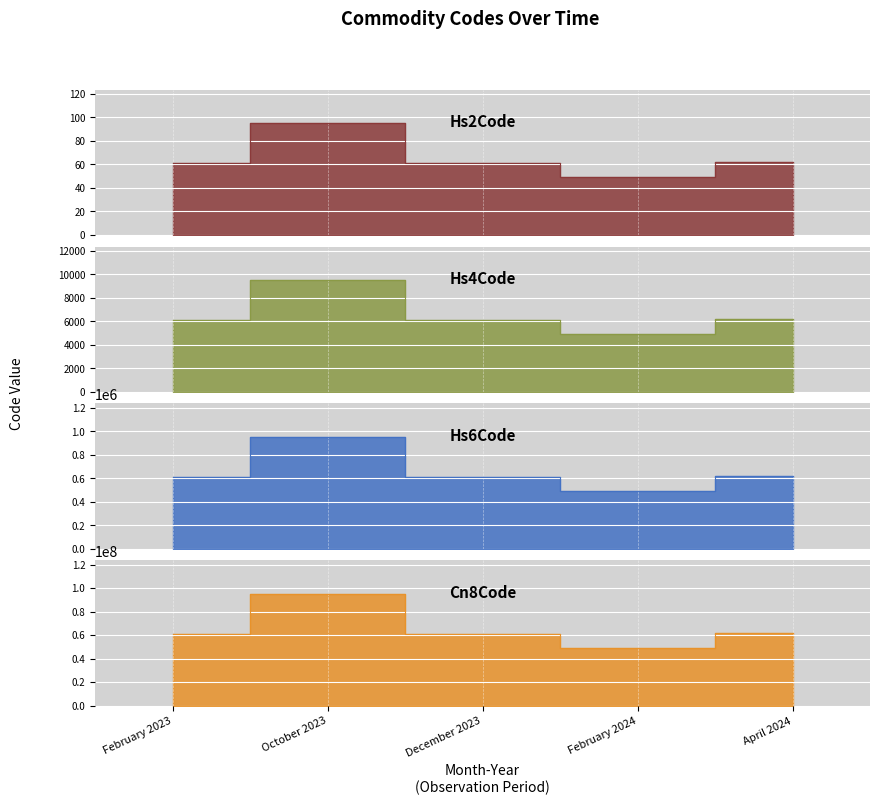

True or false: Hs6Code and Cn8Code intersect in this chart.

False